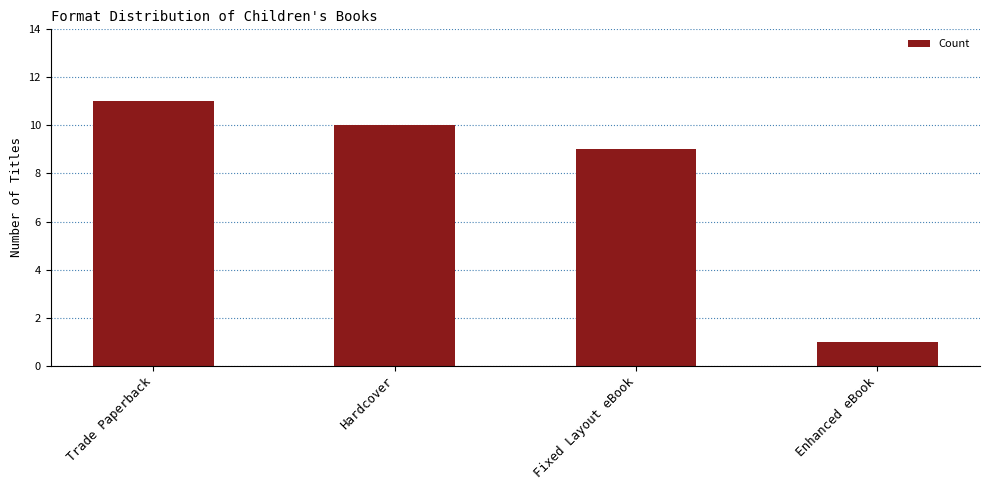

List the labels in order of value, largest first.

Trade Paperback, Hardcover, Fixed Layout eBook, Enhanced eBook